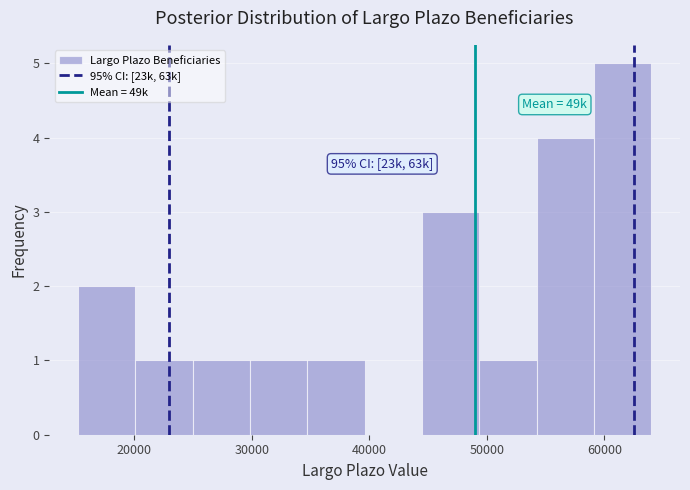

Which range on the x-axis has the tallest bar?

59000 to 64000